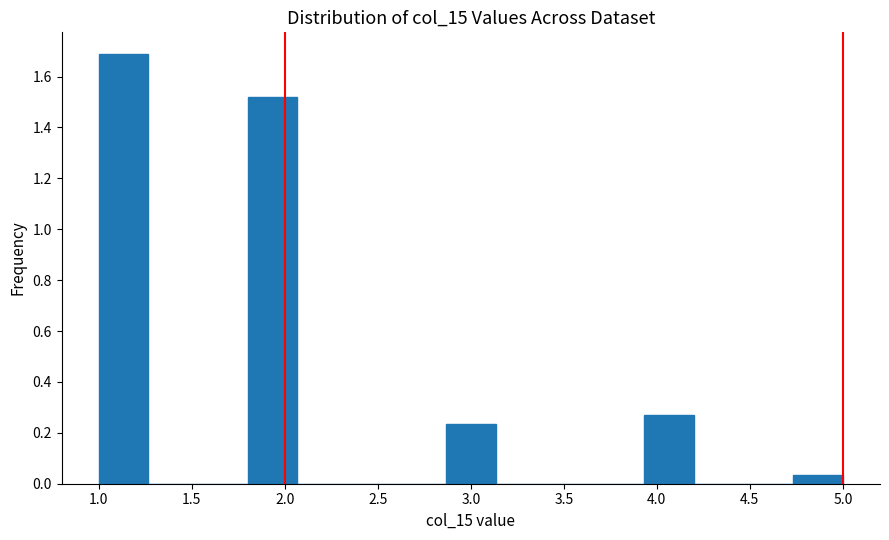

What is the height of the bar covering 1.00 to 1.25 on the x-axis? Neither the bar edges nor the heights are printed on the chart, so give them approximately, as read against the axes.

1.68